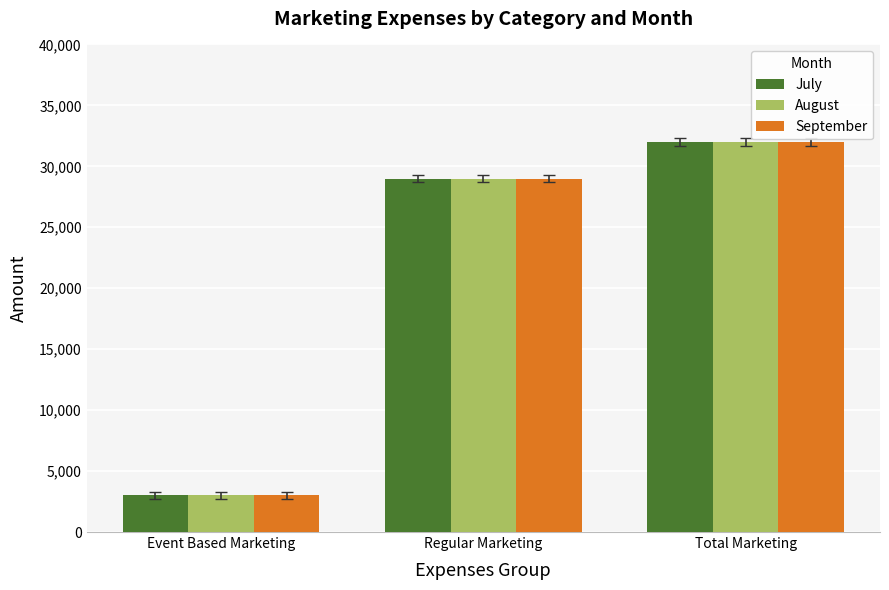

Is the value of July at Total Marketing greater than the value of August at Event Based Marketing?

Yes